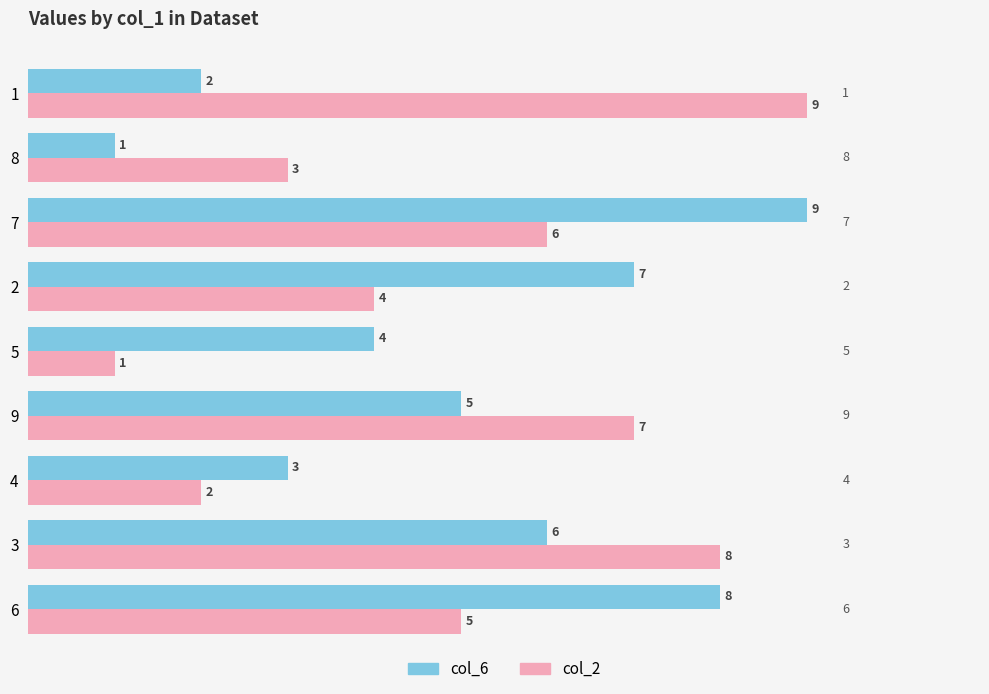

At how many categories does at least one series exceed 1?

9